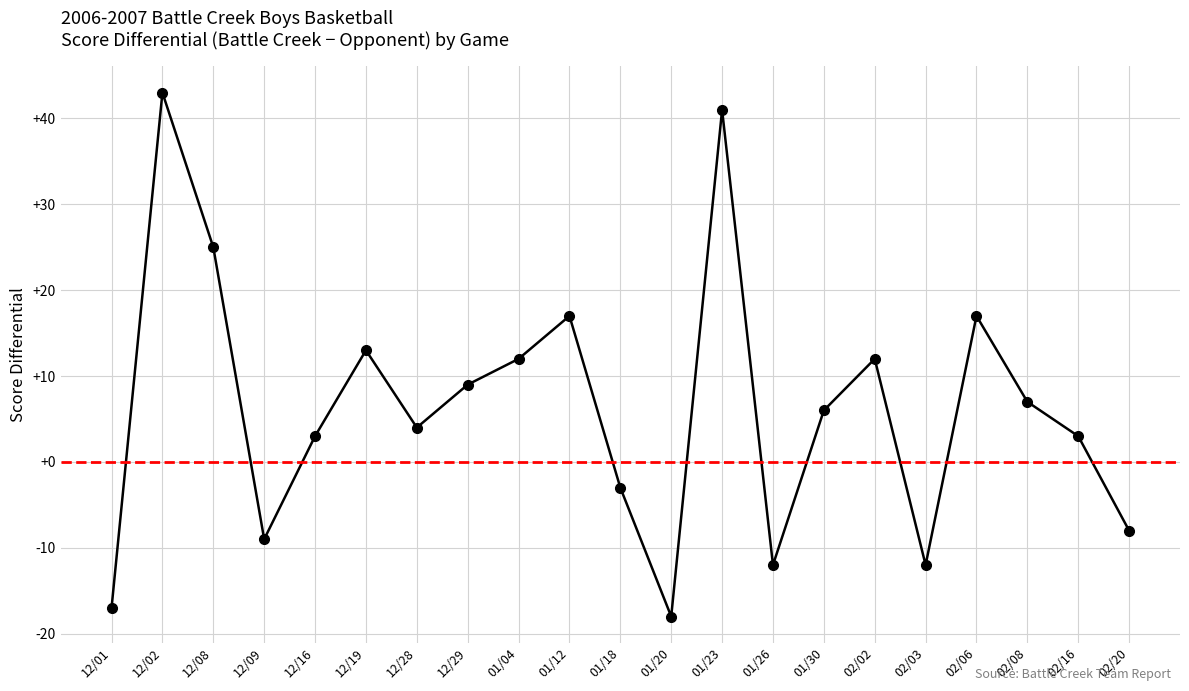

What is the smallest value displayed?

-18